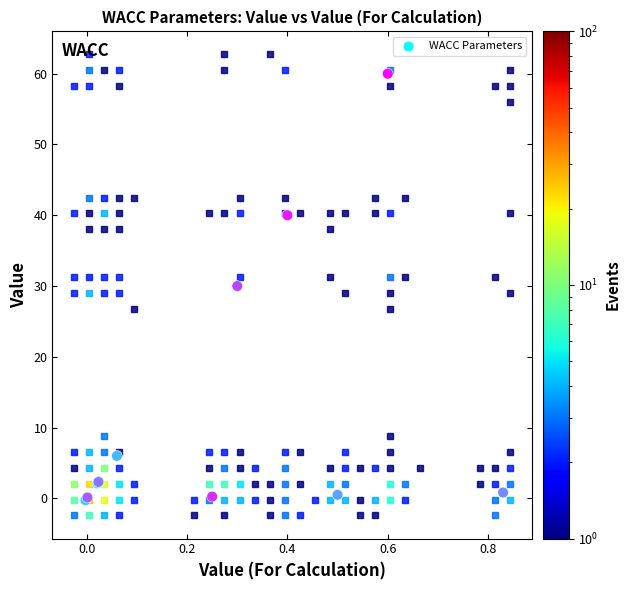

What Y value in the scatter plot is closest to 29?

30.0